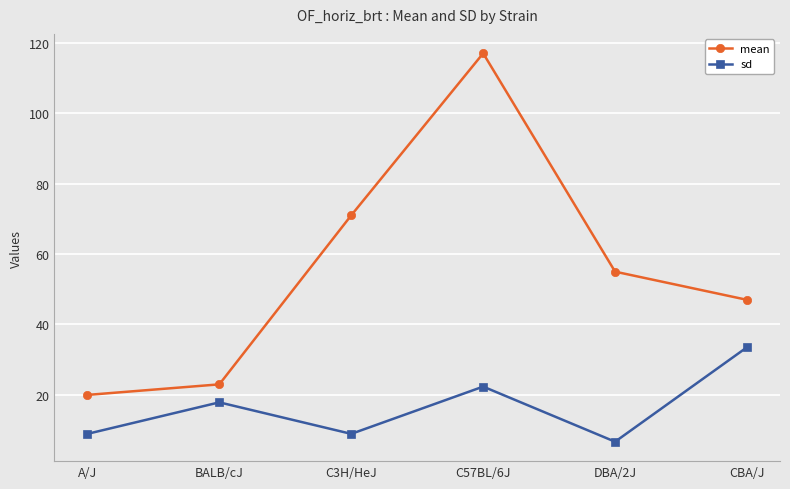

What are all the series names shown in the legend?

mean, sd